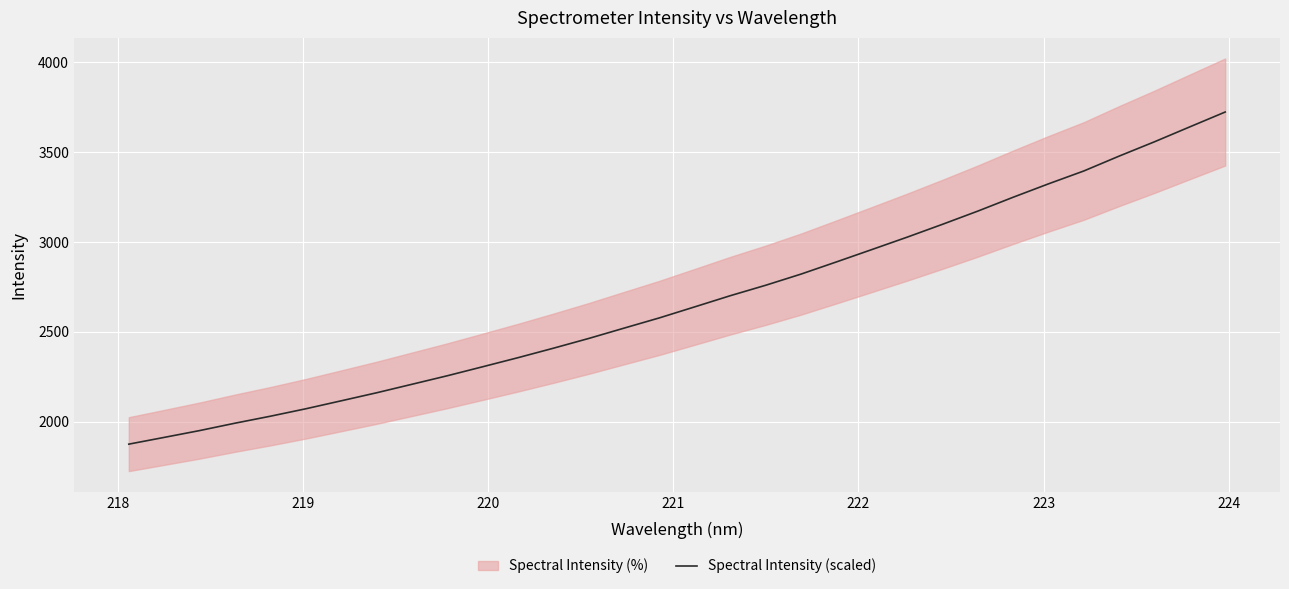

What is the maximum value for Spectral Intensity (scaled)?

3723.2